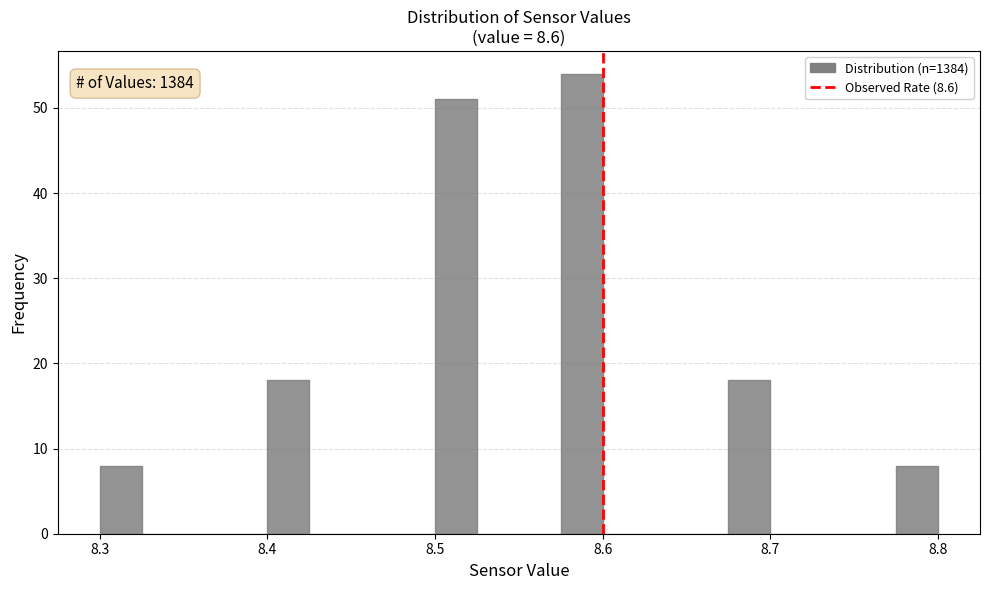

Read against the x-axis, roughly where is the centre of the tallest bar?

8.59